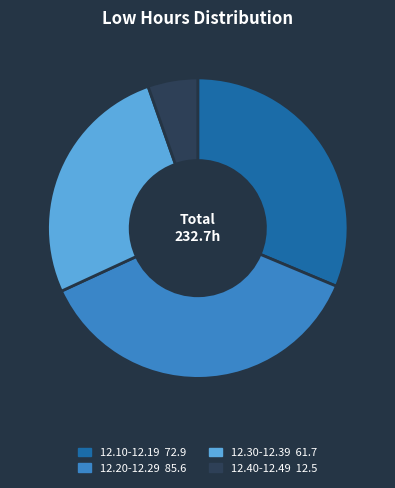

Is there a majority slice in this chart?

No